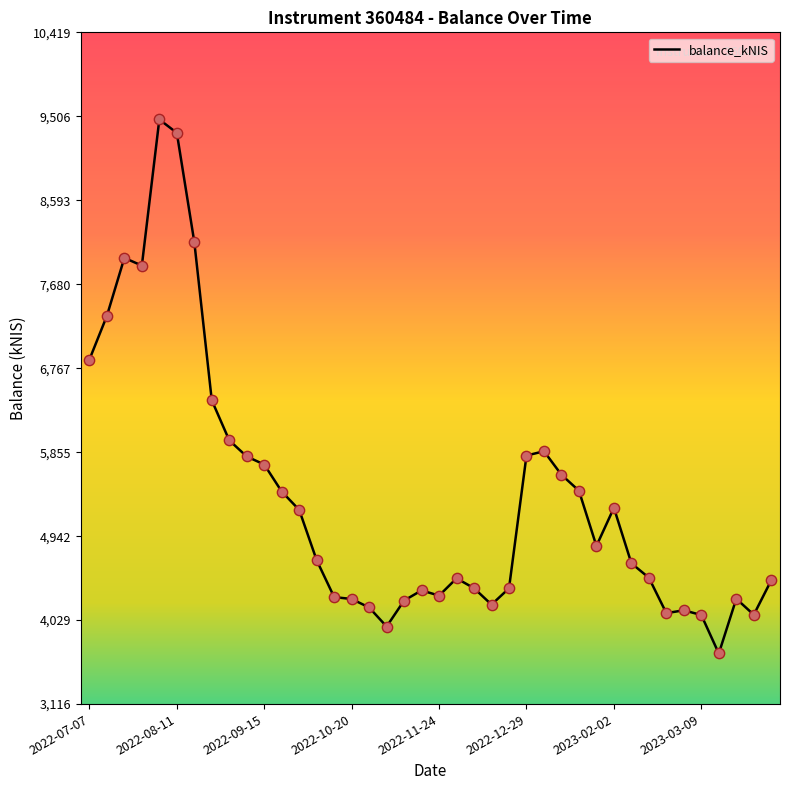

What is the difference between the maximum and minimum values?

5805.1